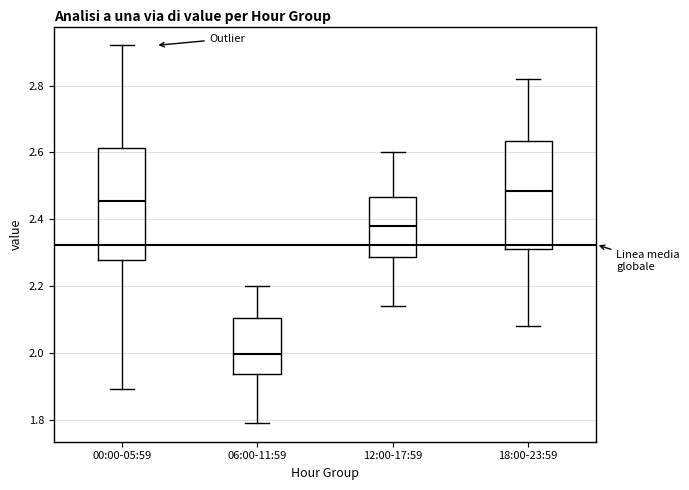

Reading left to right, transcribe this box plot: for each box, give where its median line is, the range the box spans, and where its two whiskers end, as read against the y-axis. The values are not printed on the chart, so give them approximately, as read against the axis.

00:00-05:59: median 2.46, box 2.28 to 2.62, whiskers 1.90 to 2.92
06:00-11:59: median 2.00, box 1.94 to 2.10, whiskers 1.80 to 2.20
12:00-17:59: median 2.38, box 2.28 to 2.46, whiskers 2.14 to 2.60
18:00-23:59: median 2.48, box 2.32 to 2.64, whiskers 2.08 to 2.82